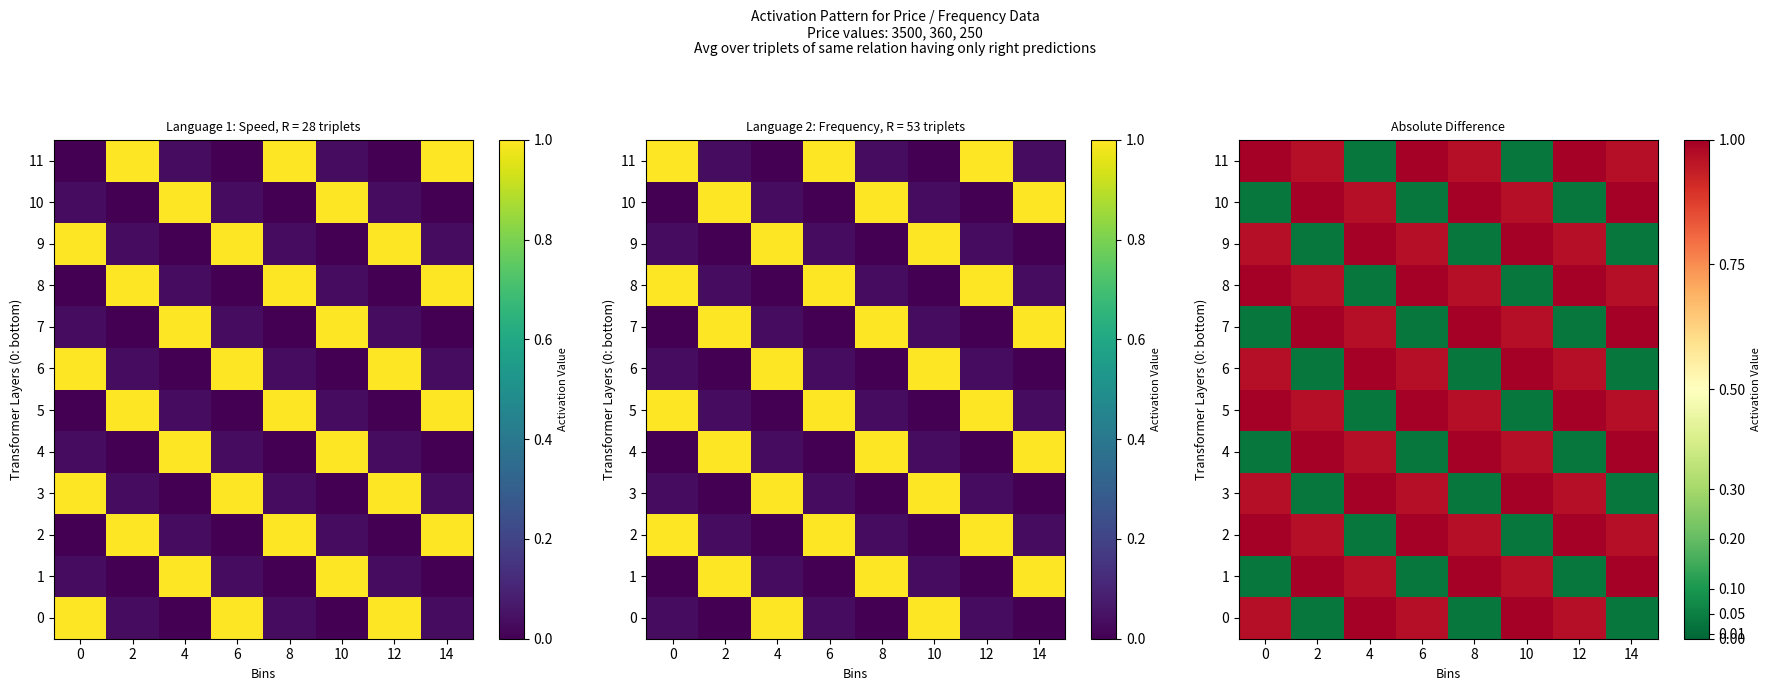

How many categories are shown in the chart?

8